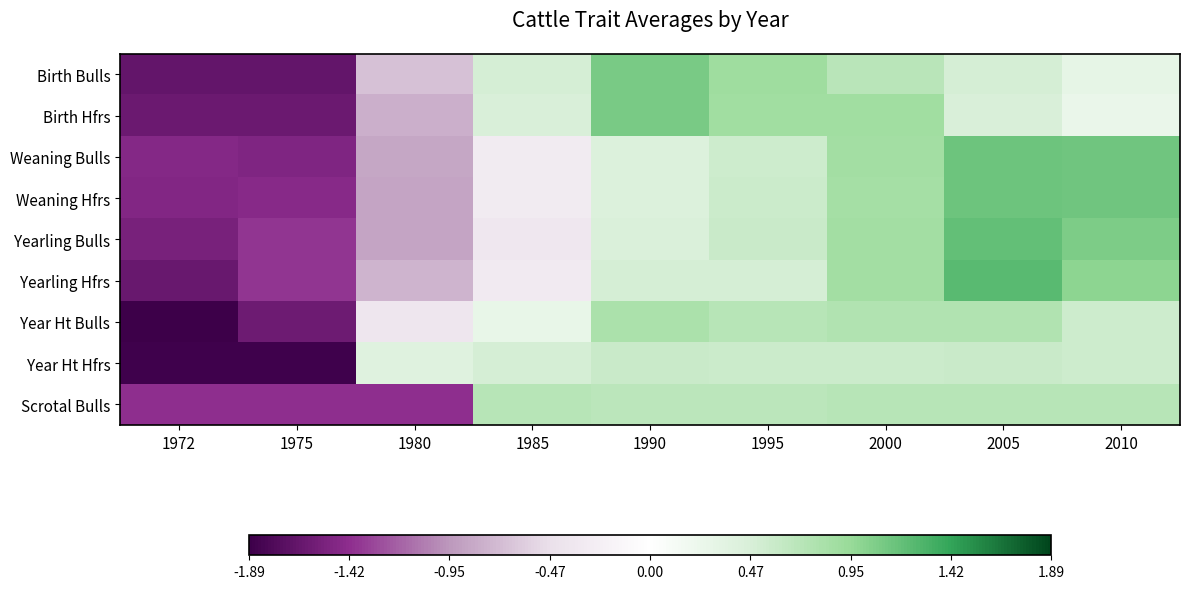

Which series has the largest range (max minus min)?

Yearling Hfrs